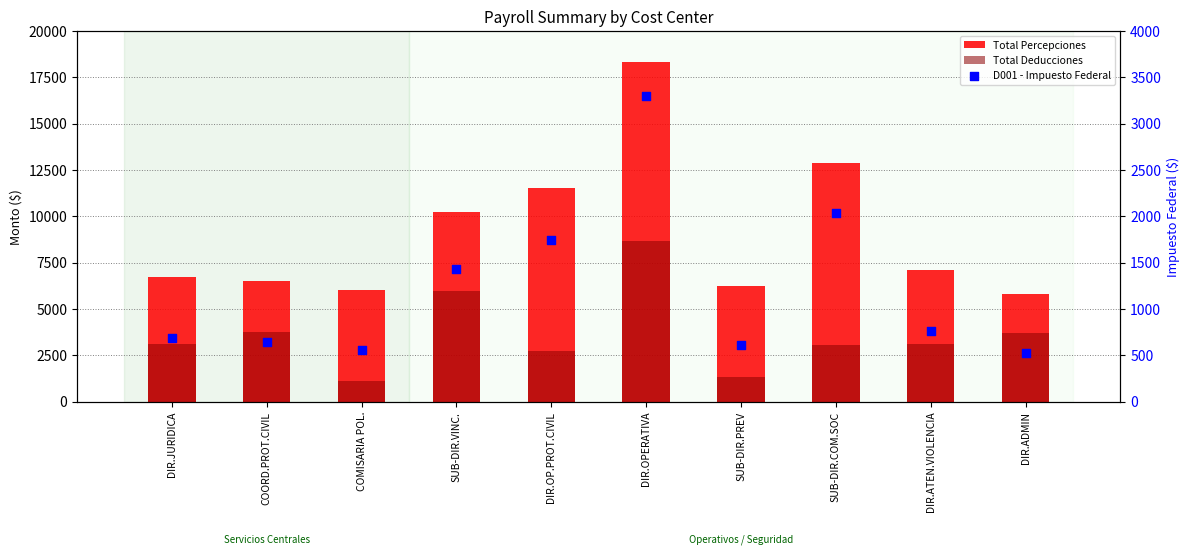

What are all the series names shown in the legend?

Total Percepciones, Total Deducciones, D001 - Impuesto Federal